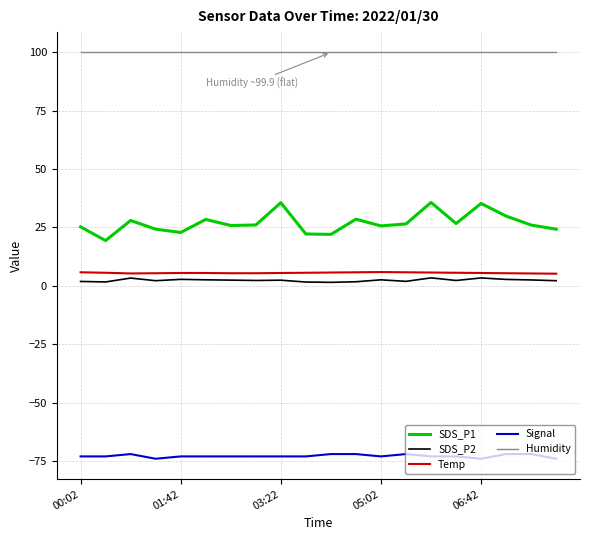

True or false: SDS_P2 and SDS_P1 intersect in this chart.

False